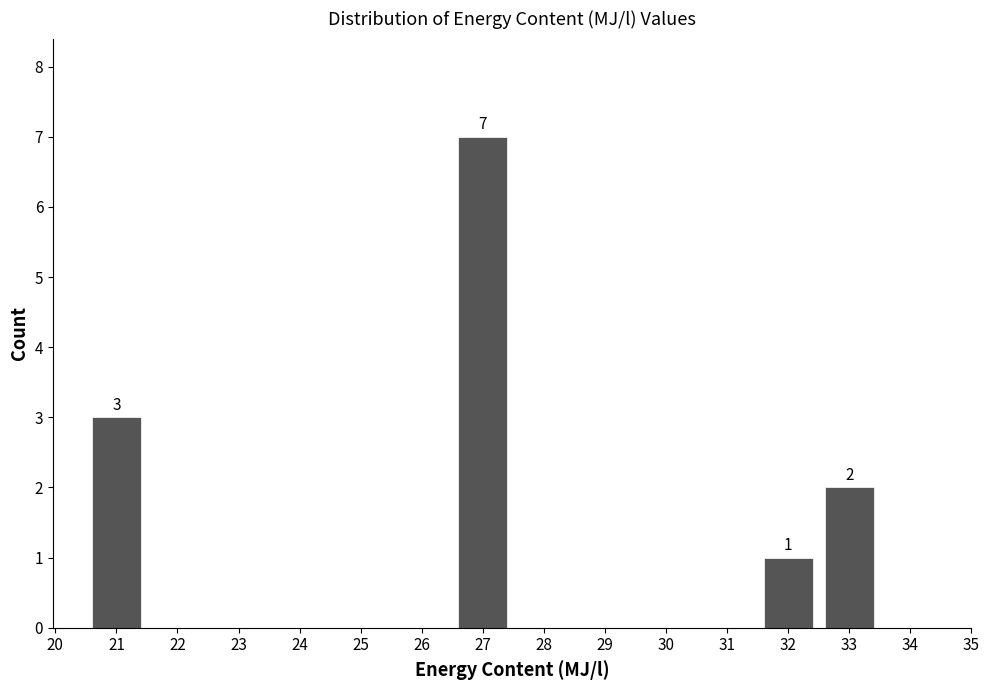

Over which range of the x-axis is the bar tallest?

26.5 to 27.5